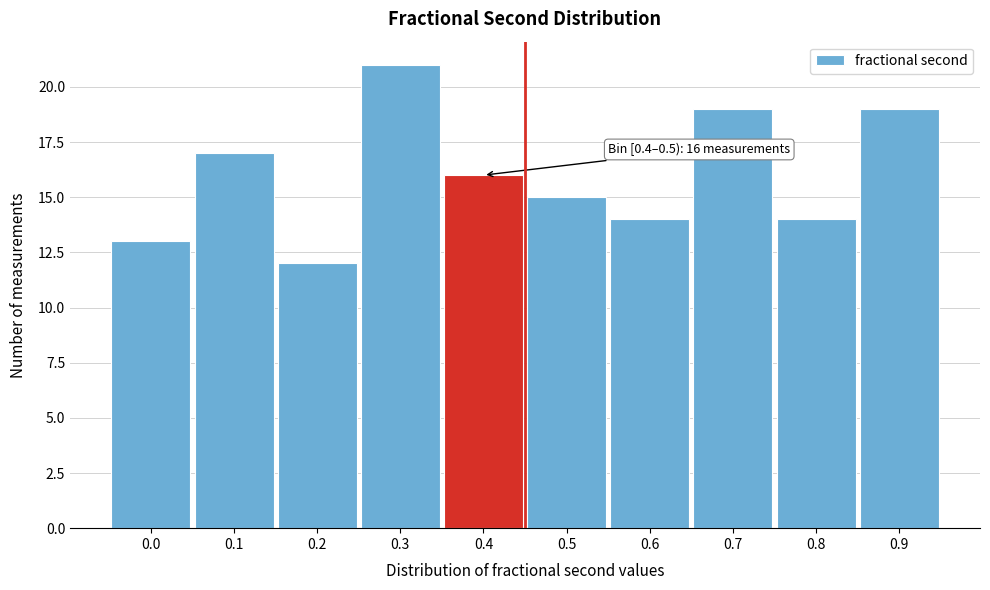

Reading right to left, extract all data points from this chart.

0.9=19	0.8=14	0.7=19	0.6=14	0.5=15	0.4=16	0.3=21	0.2=12	0.1=17	0.0=13